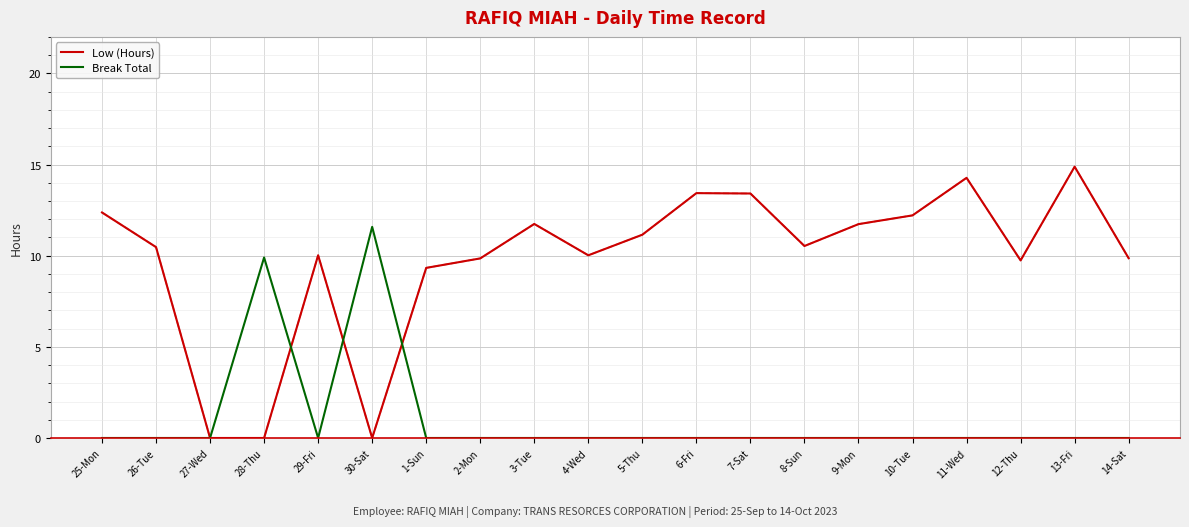

What is the spread (max minus min) of values at 3-Tue?

11.7